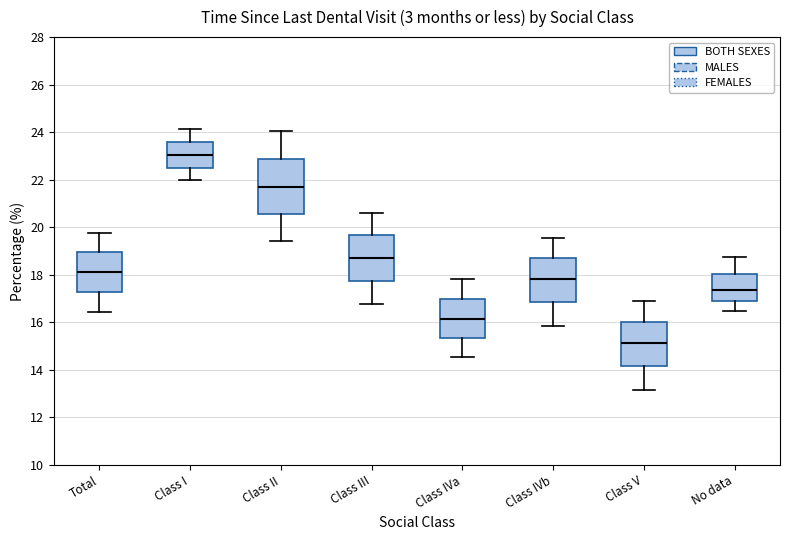

Reading left to right, transcribe this box plot: for each box, give where its median line is, the range the box spans, and where its two whiskers end, as read against the y-axis. The values are not printed on the chart, so give them approximately, as read against the axis.

Total: median 18.2, box 17.2 to 19.0, whiskers 16.4 to 19.8
Class I: median 23.0, box 22.6 to 23.6, whiskers 22.0 to 24.2
Class II: median 21.8, box 20.6 to 22.8, whiskers 19.4 to 24.0
Class III: median 18.8, box 17.8 to 19.6, whiskers 16.8 to 20.6
Class IVa: median 16.2, box 15.4 to 17.0, whiskers 14.6 to 17.8
Class IVb: median 17.8, box 16.8 to 18.6, whiskers 15.8 to 19.6
Class V: median 15.2, box 14.2 to 16.0, whiskers 13.2 to 16.8
No data: median 17.4, box 17.0 to 18.0, whiskers 16.4 to 18.8